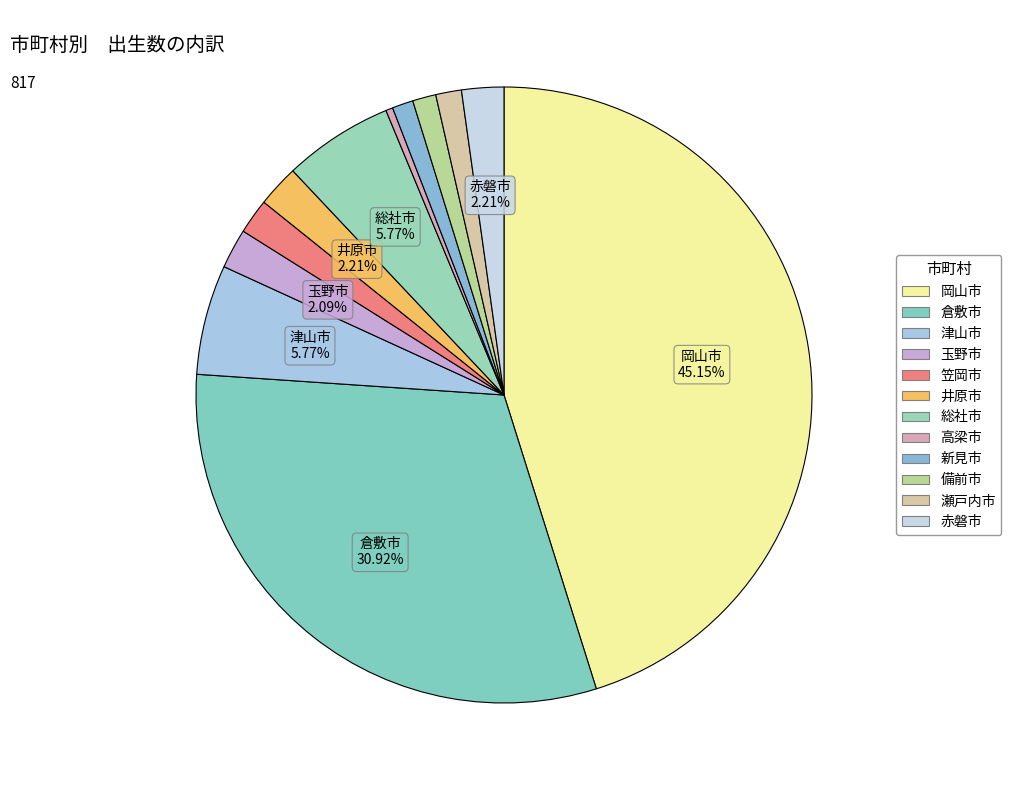

To the nearest percent, what is the difference between the largest and smallest slice percentages?

45%